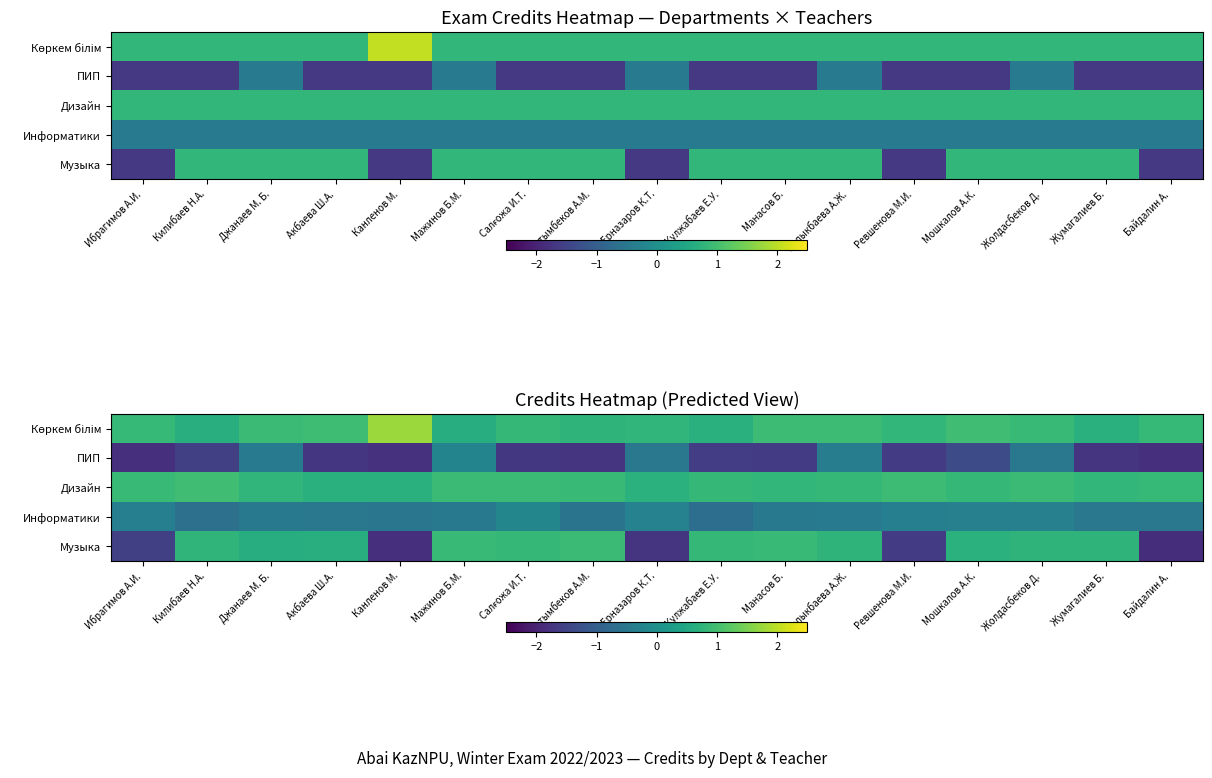

True or false: Информатики has a value of -0.2 at Жумагалиев Б..

False